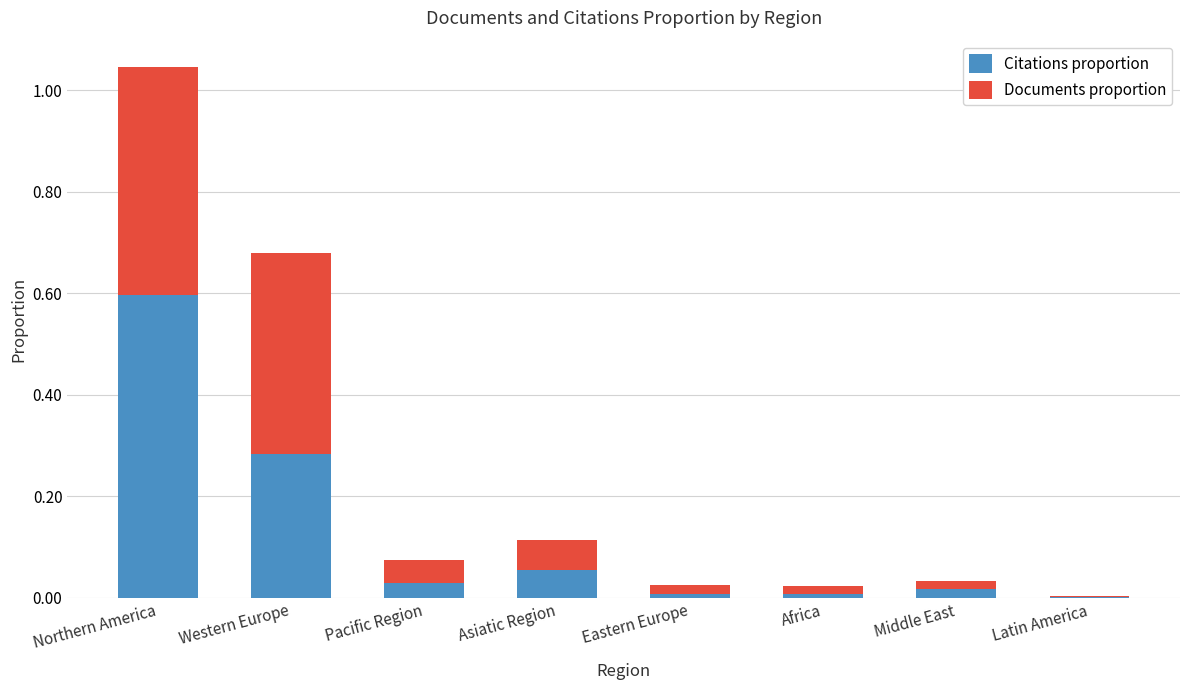

At which category is the sum across all series the highest?

Northern America